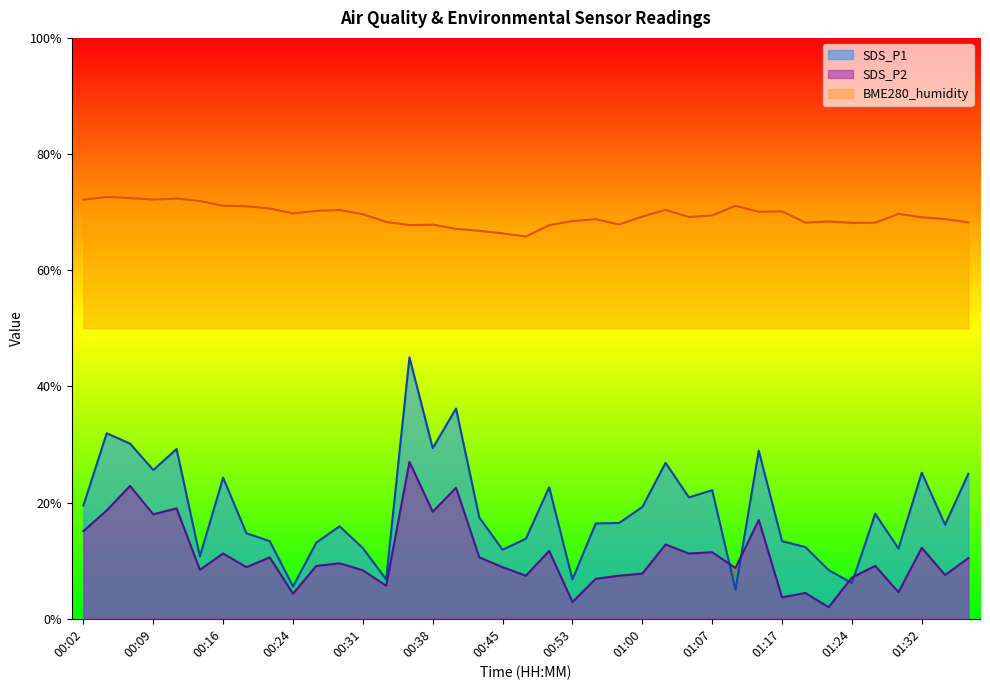

Does the chart display data point markers on the line(s)?

No